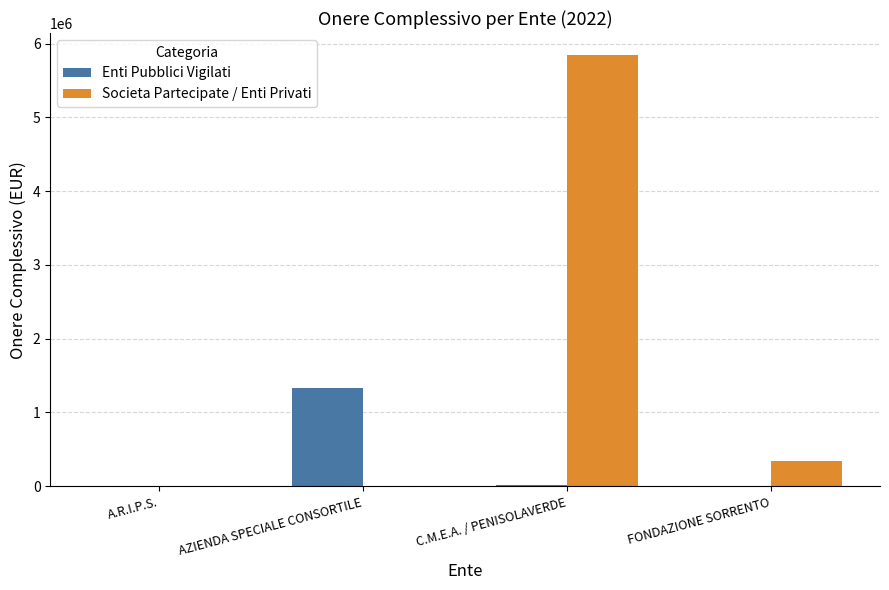

The value of Societa Partecipate / Enti Privati at C.M.E.A. / PENISOLAVERDE is 5849765.2. True or false?

True